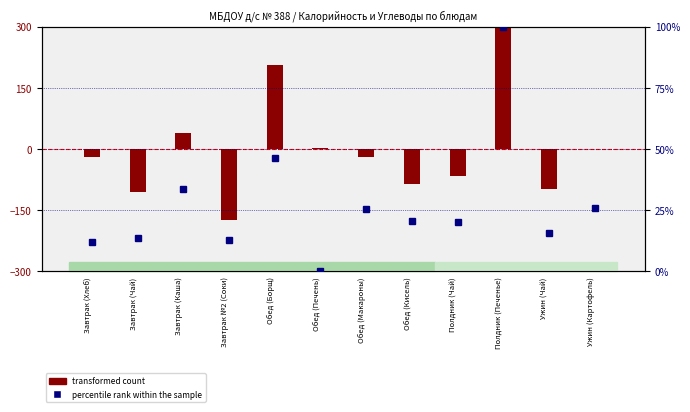

What is the sum of all percentile rank within the sample values?

326.5